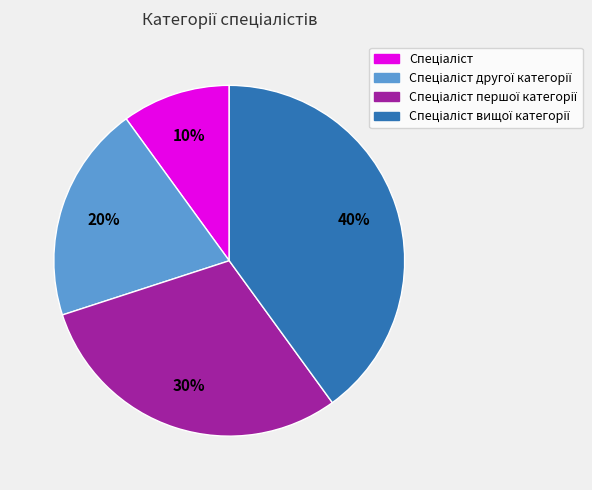

To the nearest percent, what is the average slice percentage?

25%